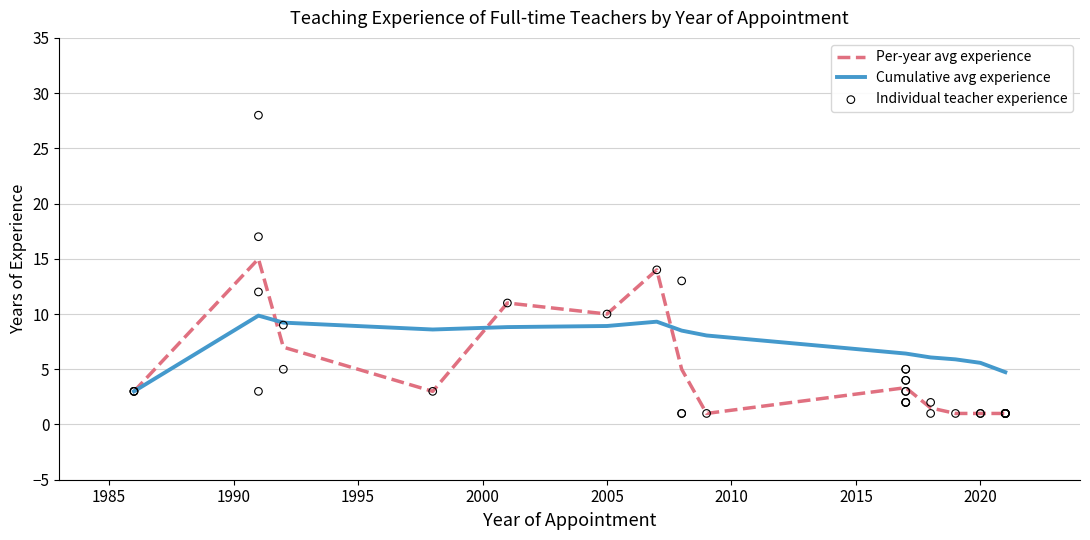

What is the minimum value for Cumulative avg experience?

3.0